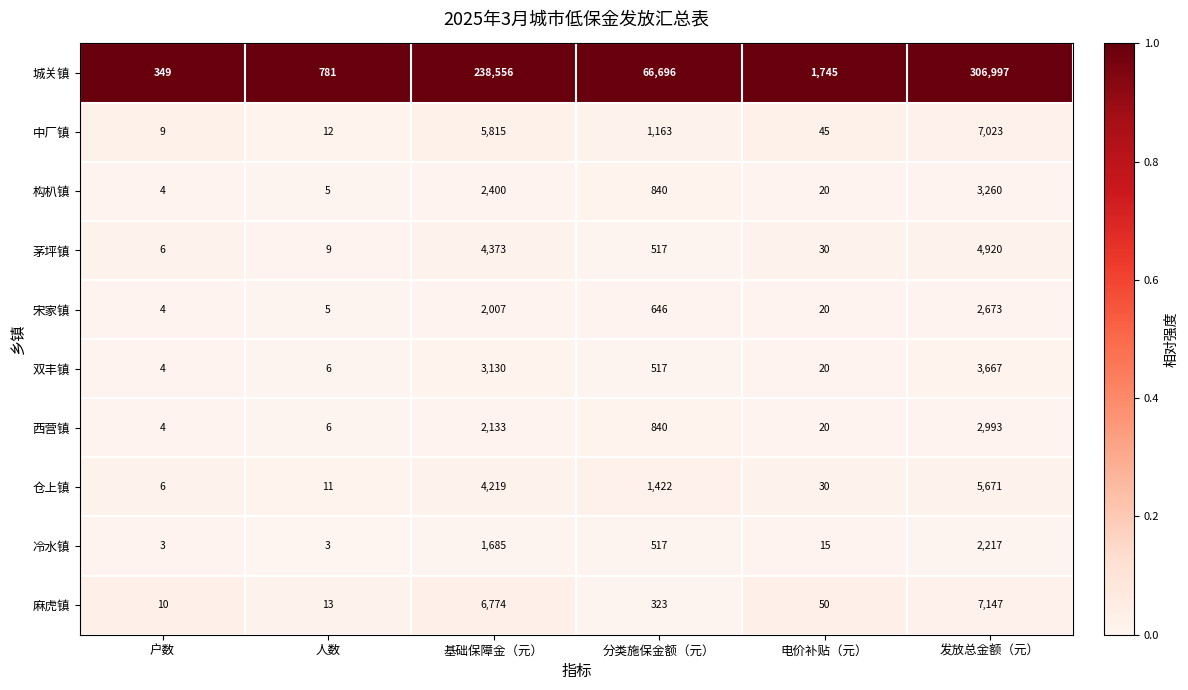

Which series has the widest spread of values?

城关镇